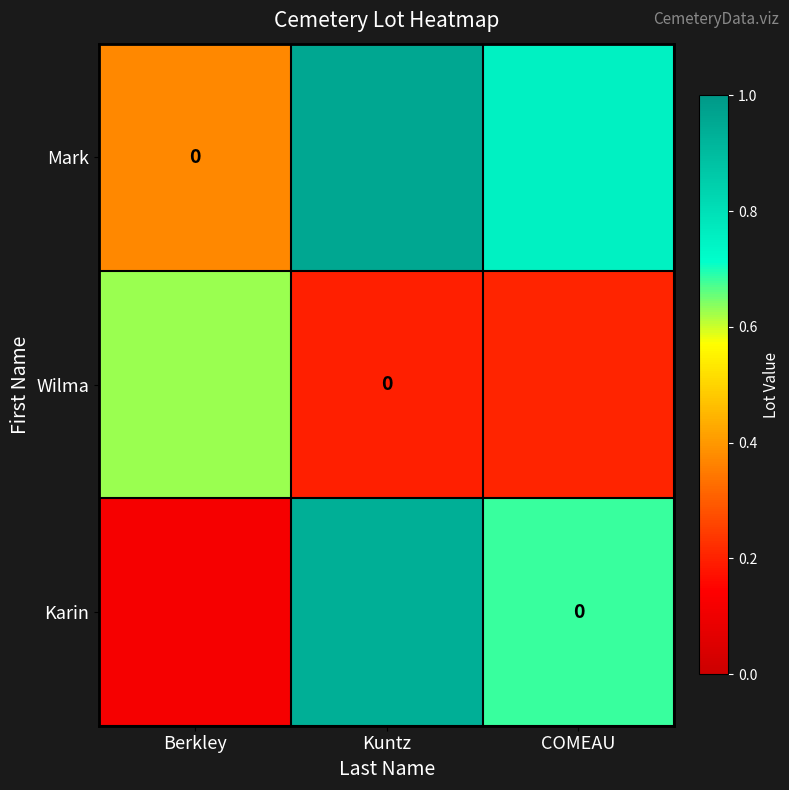

True or false: Mark has a value of 0.4 at Berkley.

True